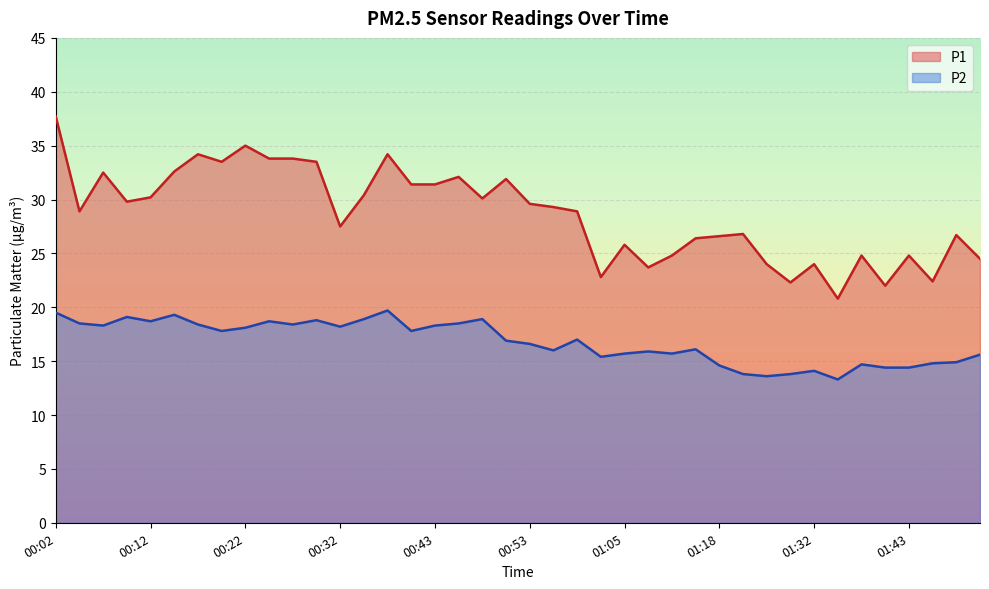

How many data points in P1 are above 29?

20